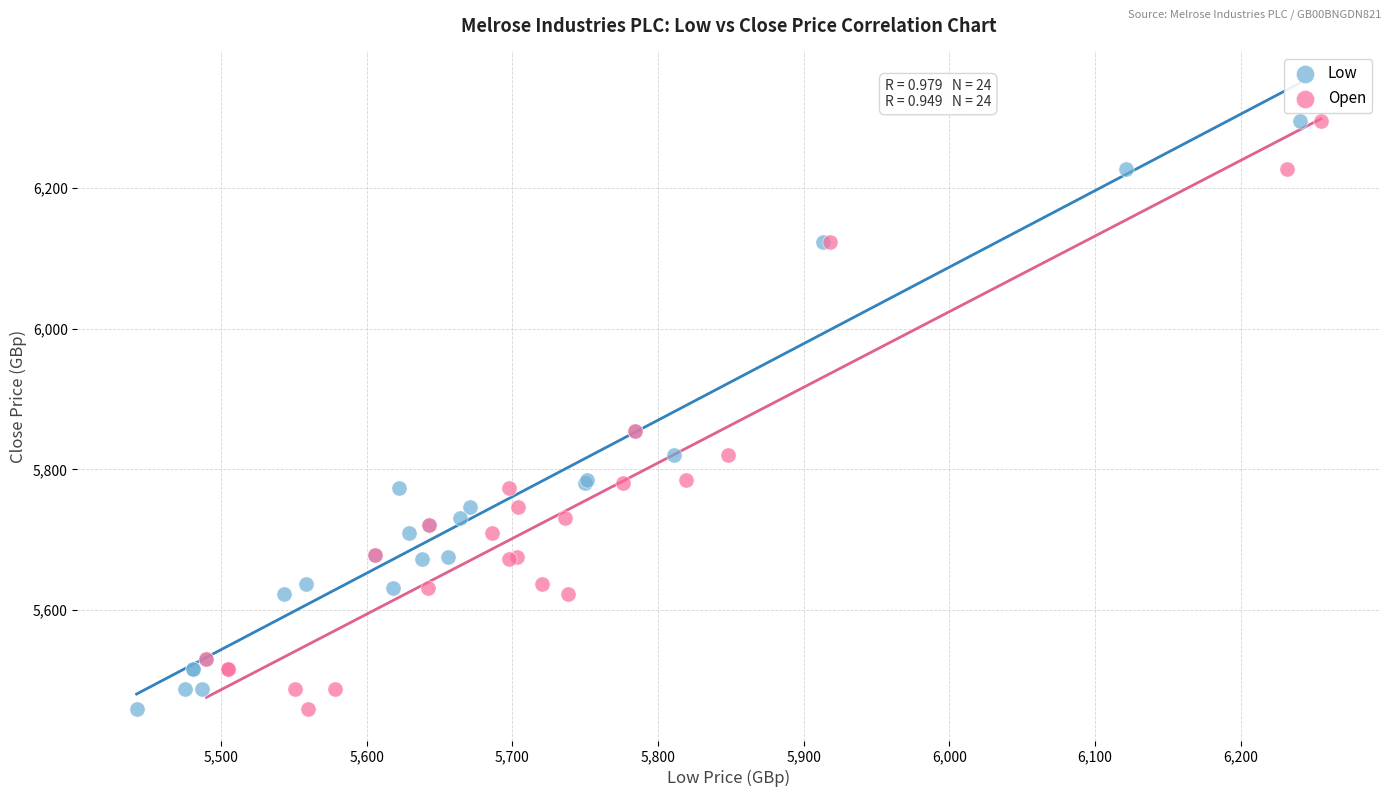

What are all the series names shown in the legend?

Low, Open